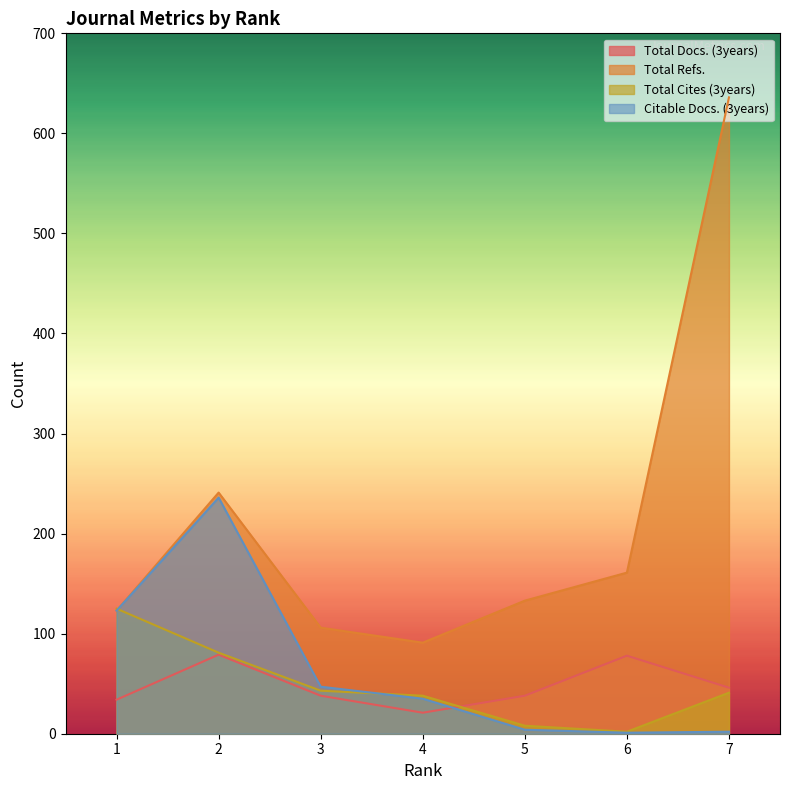

How many data points in Total Docs. (3years) are less than 38?

2